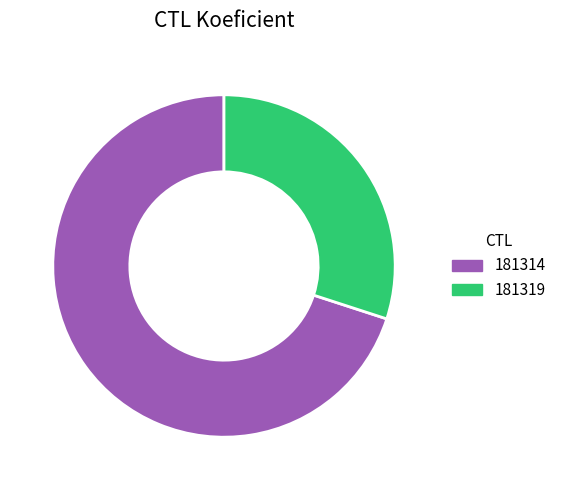

What is the largest slice in the pie chart?

181314